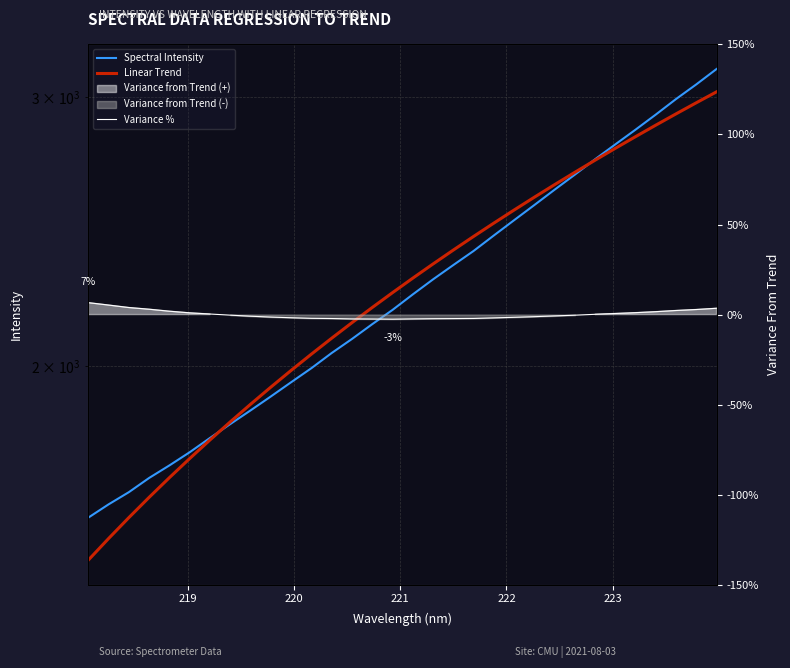

Is the value of Variance % at 11 greater than the value of Spectral Intensity at 25?

No